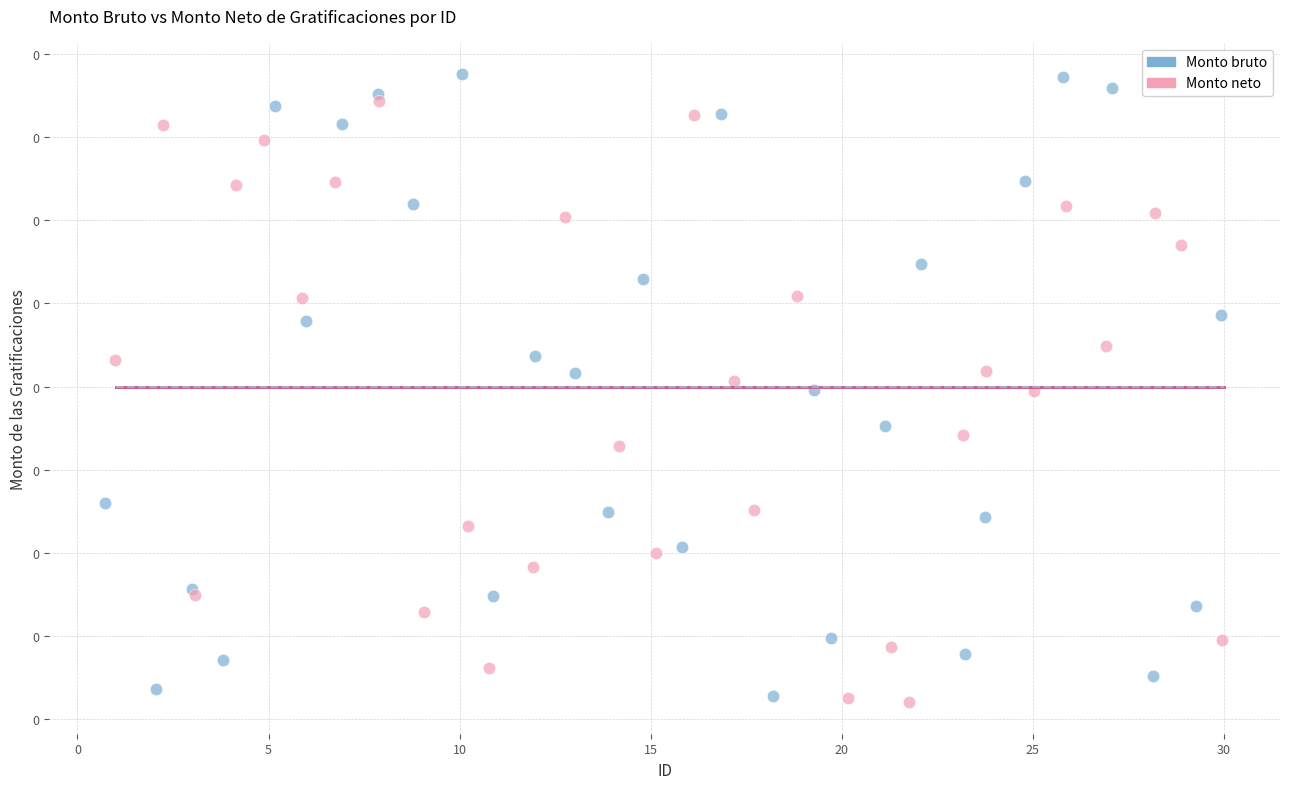

What are all the series names shown in the legend?

Monto bruto, Monto neto